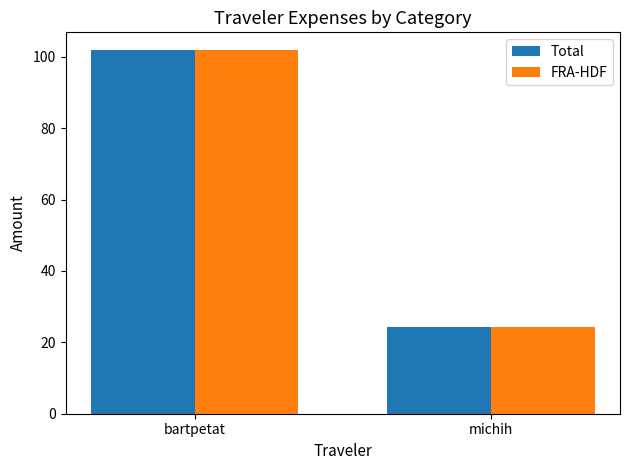

List the labels in order of FRA-HDF value, smallest first.

michih, bartpetat